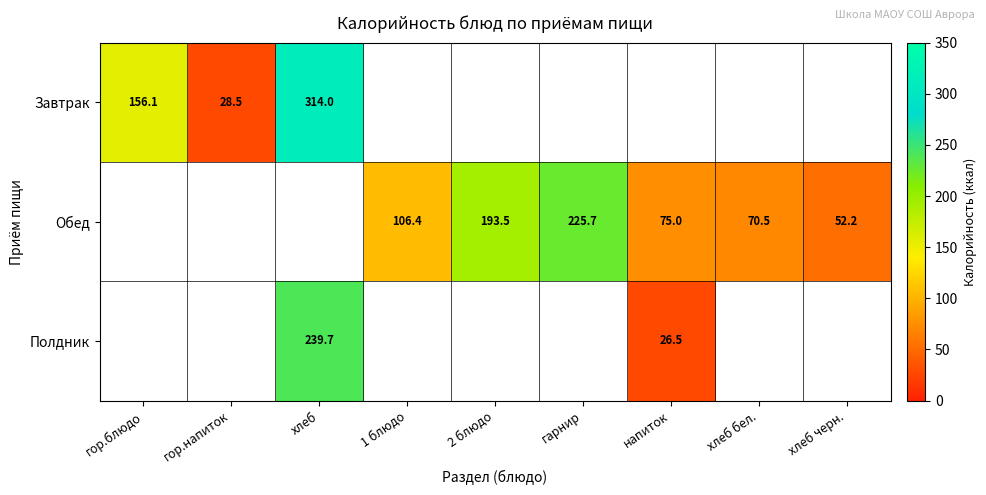

How many series are shown in this chart?

3